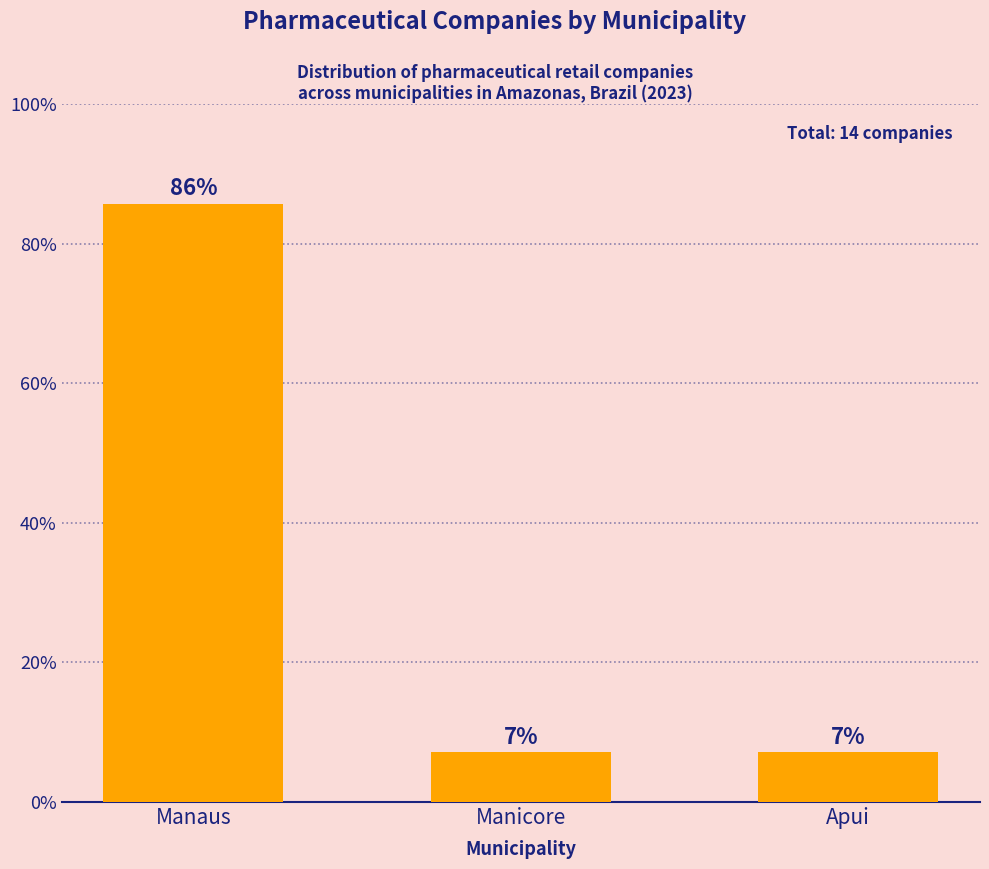

How many bars are there in total?

3